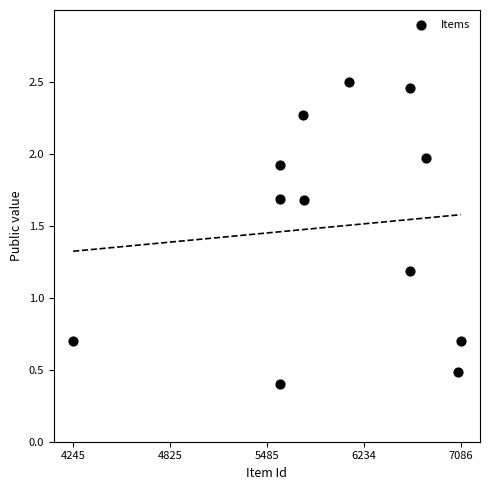

What is the average X value?

3.8